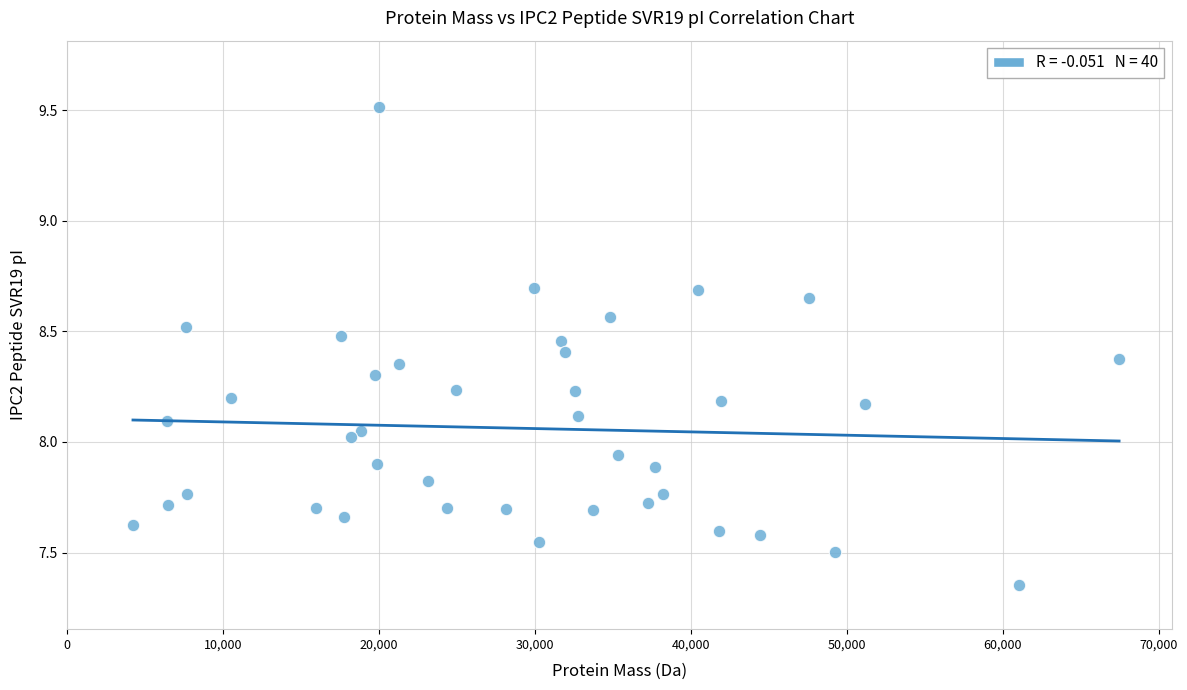

What is the range of Y values (max minus min)?

2.2